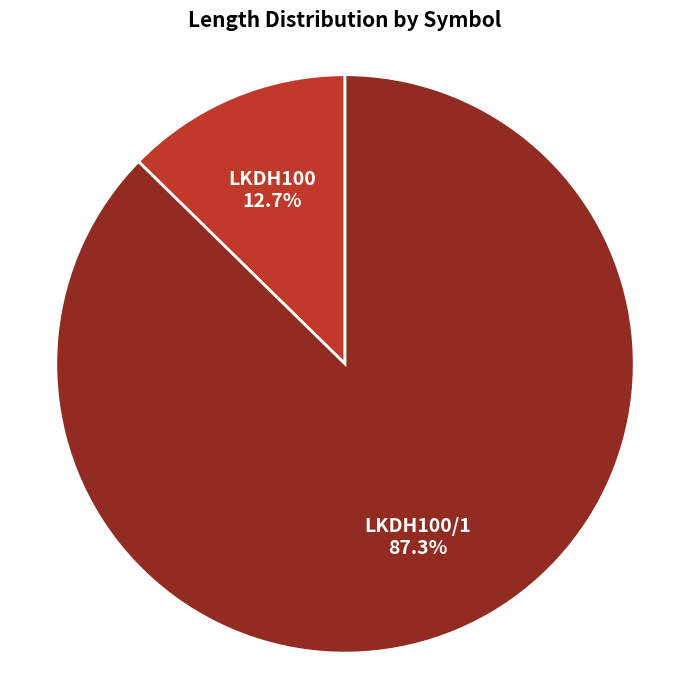

To the nearest percent, what is the difference between the LKDH100/1 and LKDH100 slice percentages?

75%